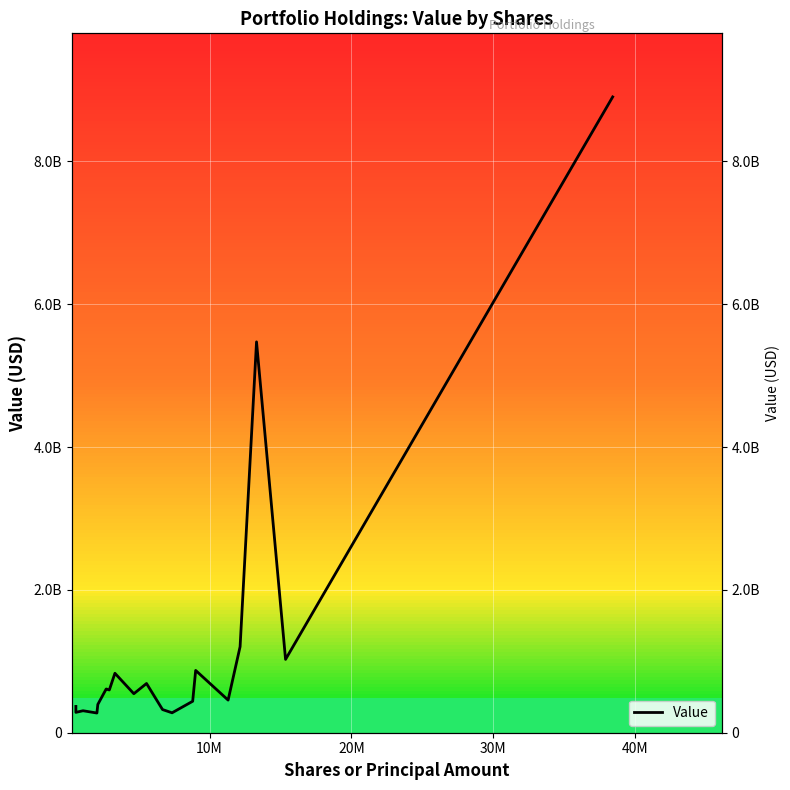

How many data points are above 598587917?

9